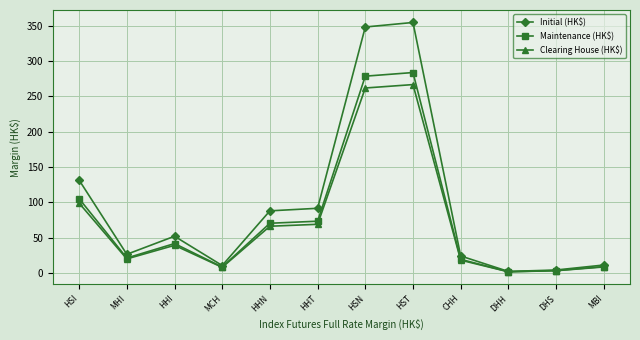

Rank the series at HHT from lowest to highest value.

Clearing House (HK$), Maintenance (HK$), Initial (HK$)